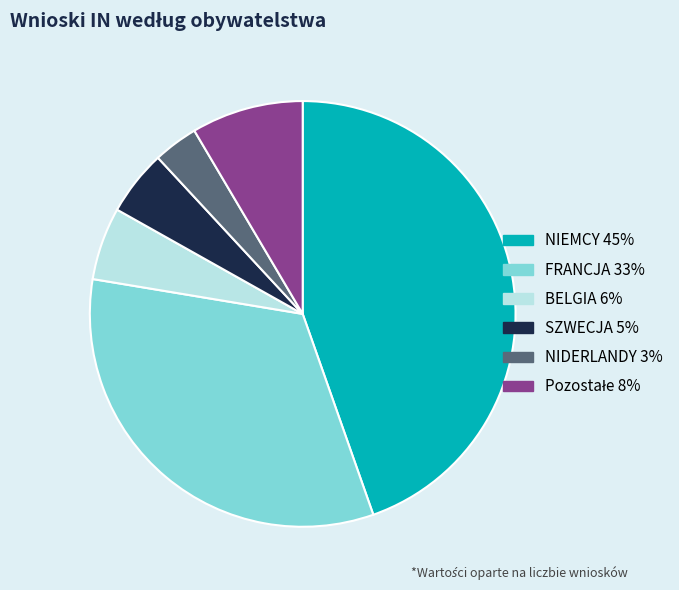

Which category has the smallest portion of the pie?

NIDERLANDY